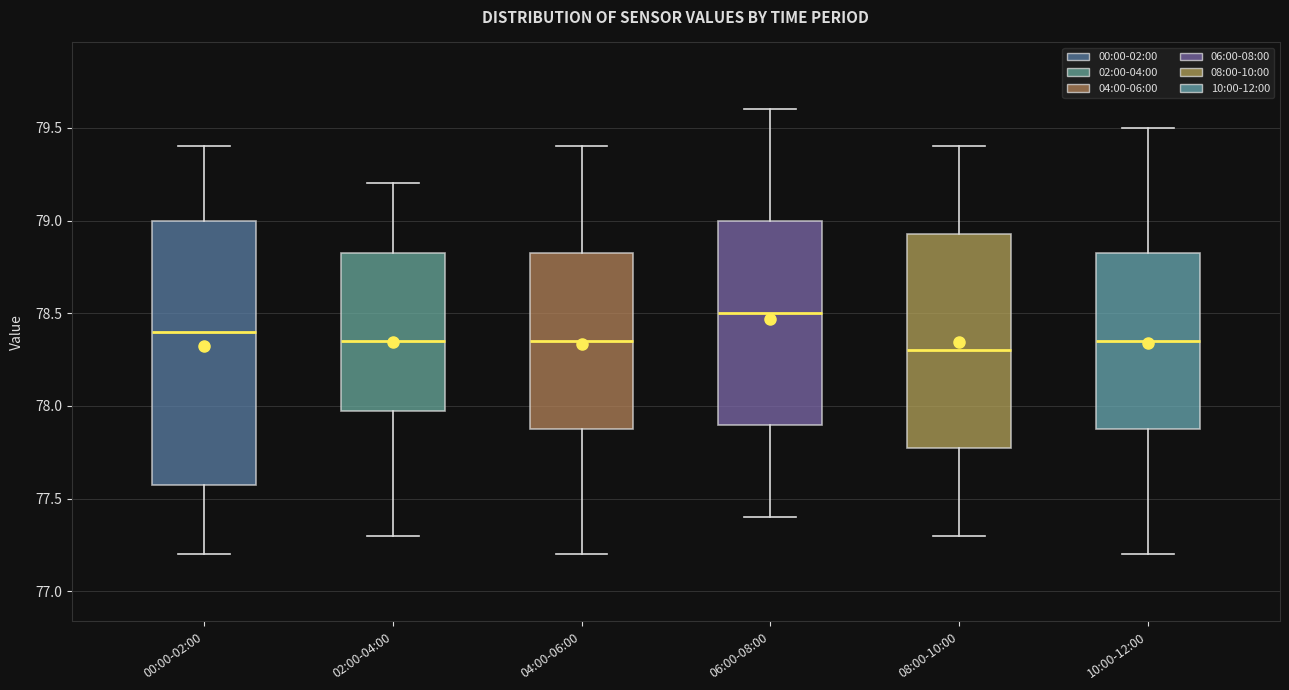

Reading left to right, read every box against the y-axis: the position of its median line, the range the box covers, and the ends of its whiskers. The values are not printed on the chart, so give them approximately, as read against the axis.

00:00-02:00: median 78.40, box 77.60 to 79.00, whiskers 77.20 to 79.40
02:00-04:00: median 78.35, box 78.00 to 78.85, whiskers 77.30 to 79.20
04:00-06:00: median 78.35, box 77.90 to 78.85, whiskers 77.20 to 79.40
06:00-08:00: median 78.50, box 77.90 to 79.00, whiskers 77.40 to 79.60
08:00-10:00: median 78.30, box 77.80 to 78.95, whiskers 77.30 to 79.40
10:00-12:00: median 78.35, box 77.90 to 78.85, whiskers 77.20 to 79.50